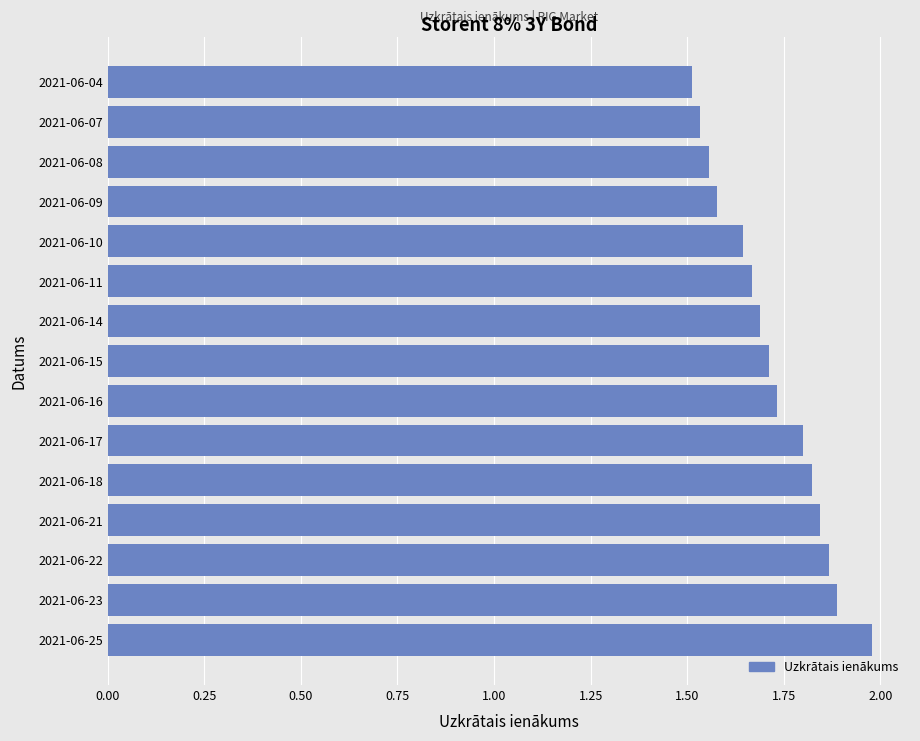

Which has a higher value, 2021-06-14 or 2021-06-21?

2021-06-21